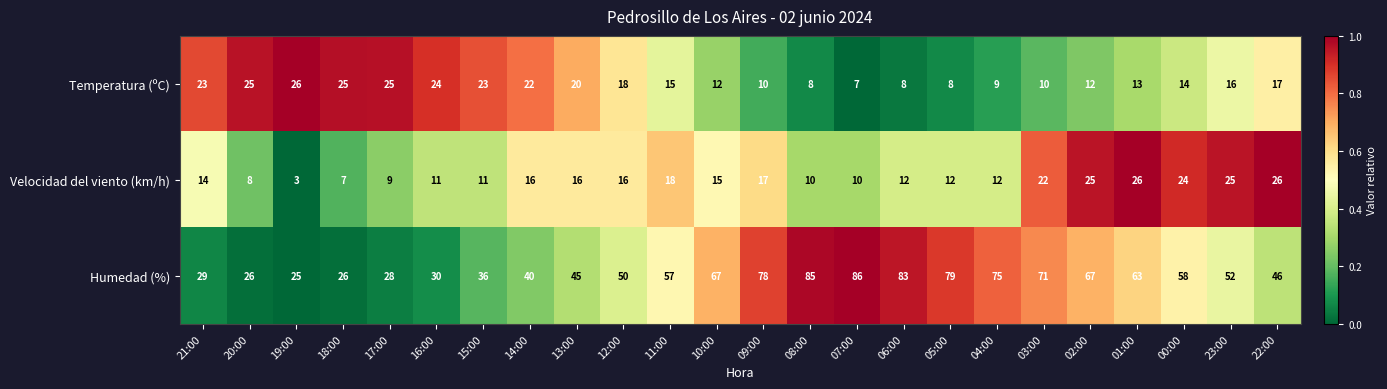

At which category does the chart reach its minimum across all series?

19:00